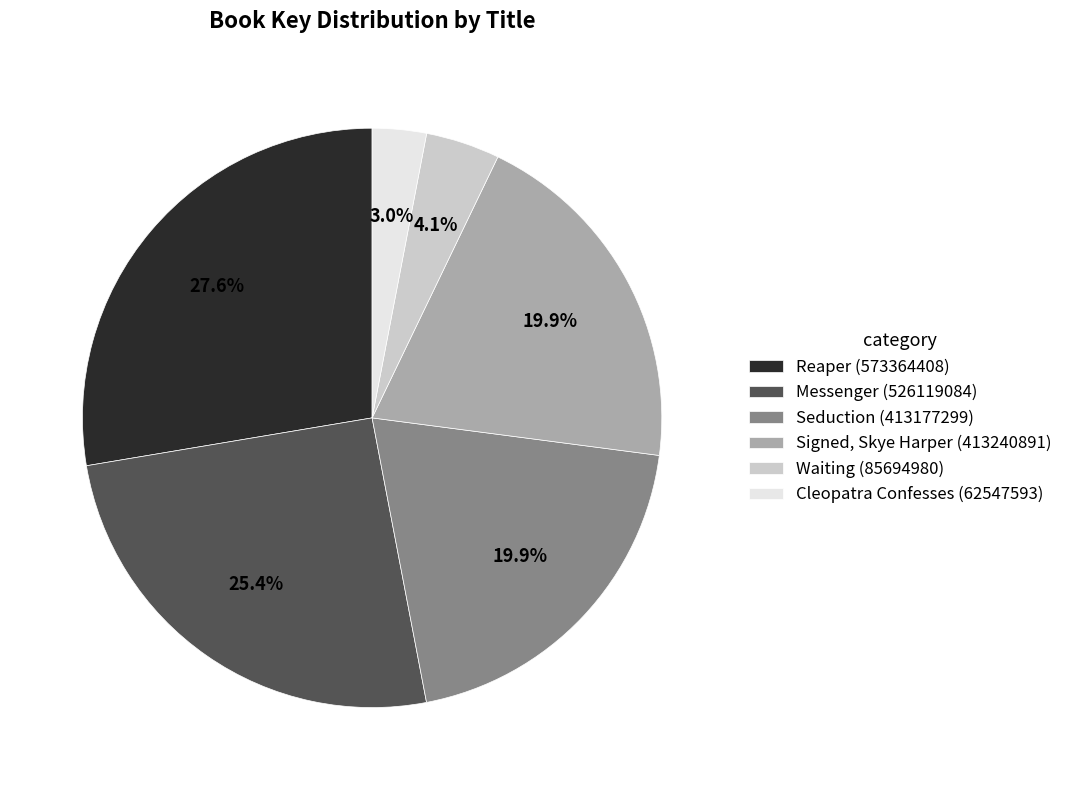

Between Reaper and Messenger, which is larger?

Reaper